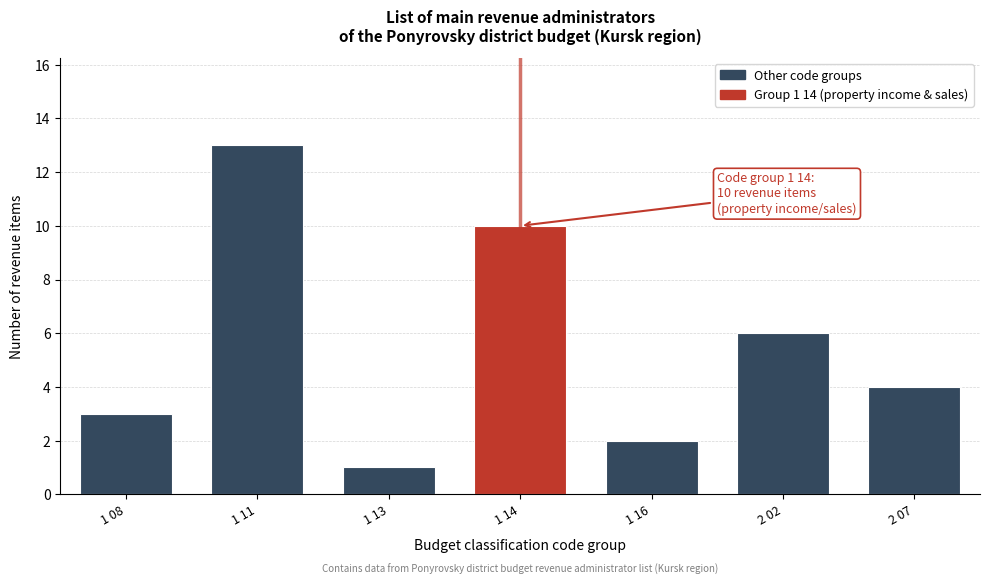

Reading left to right, list all the values displayed in this chart.

1 08=3	1 11=13	1 13=1	1 14=10	1 16=2	2 02=6	2 07=4